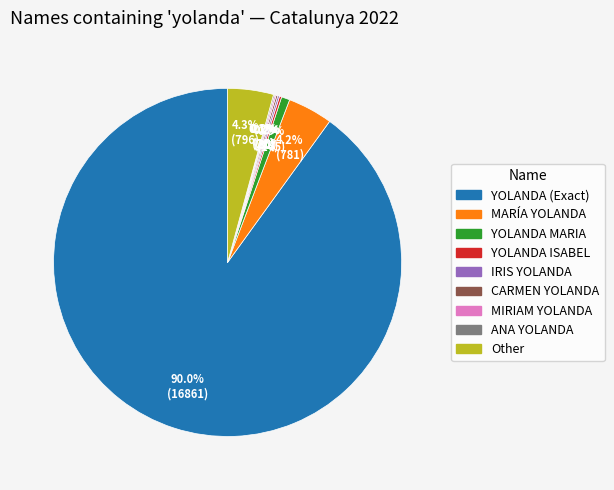

What is the largest slice in the pie chart?

YOLANDA (Exact)